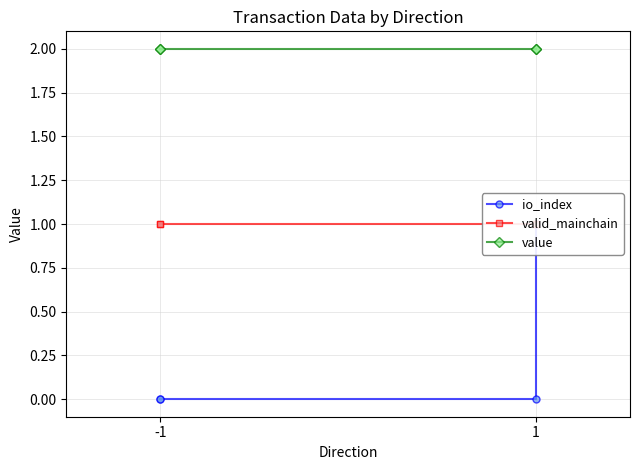

The value of valid_mainchain at -1 is 1.4. True or false?

False